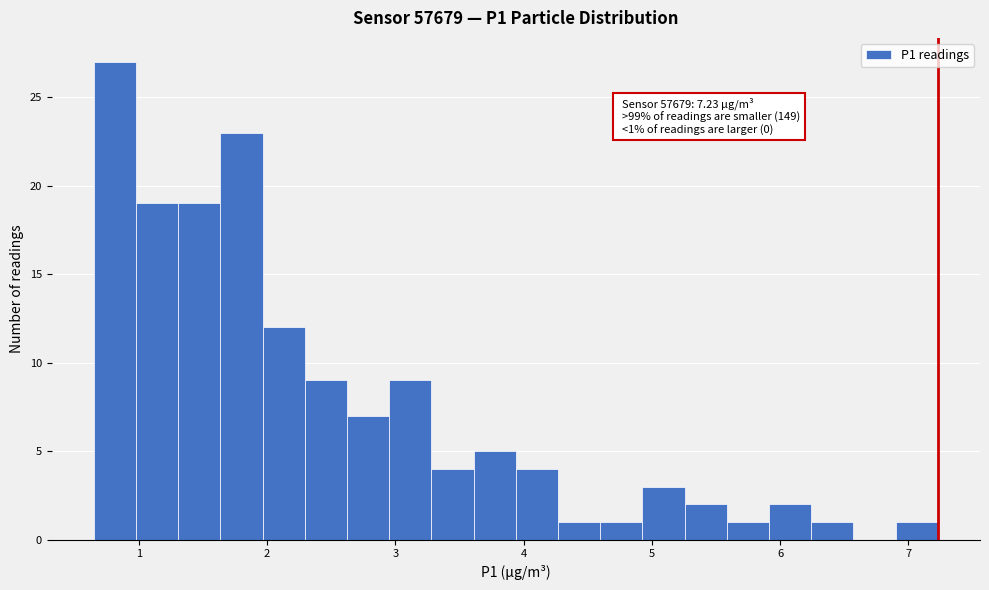

Around what value on the x-axis is the tallest bar? Give the approximate position of its centre, as read against the axis.

0.8